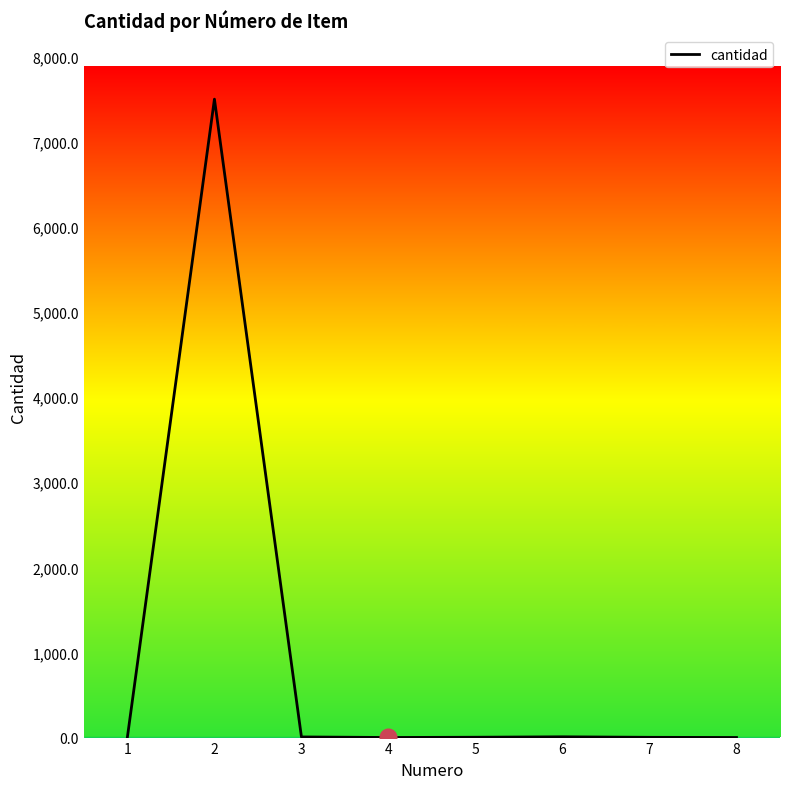

What is the maximum value shown in the chart?

7500.0